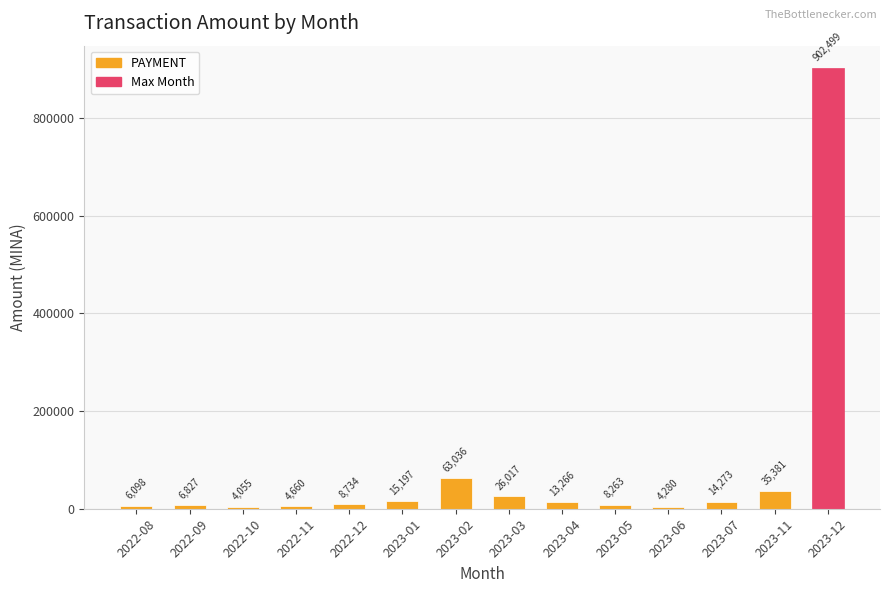

What is the ratio of the value at 2023-06 to the value at 2022-12?

0.5